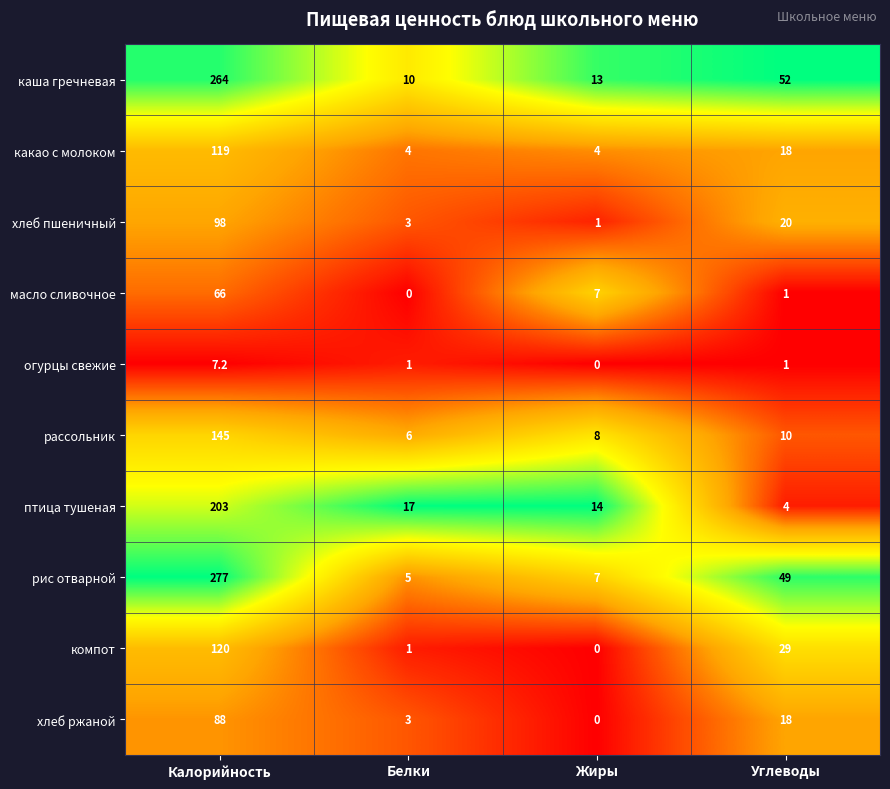

At which label does рассольник first exceed 10?

Калорийность